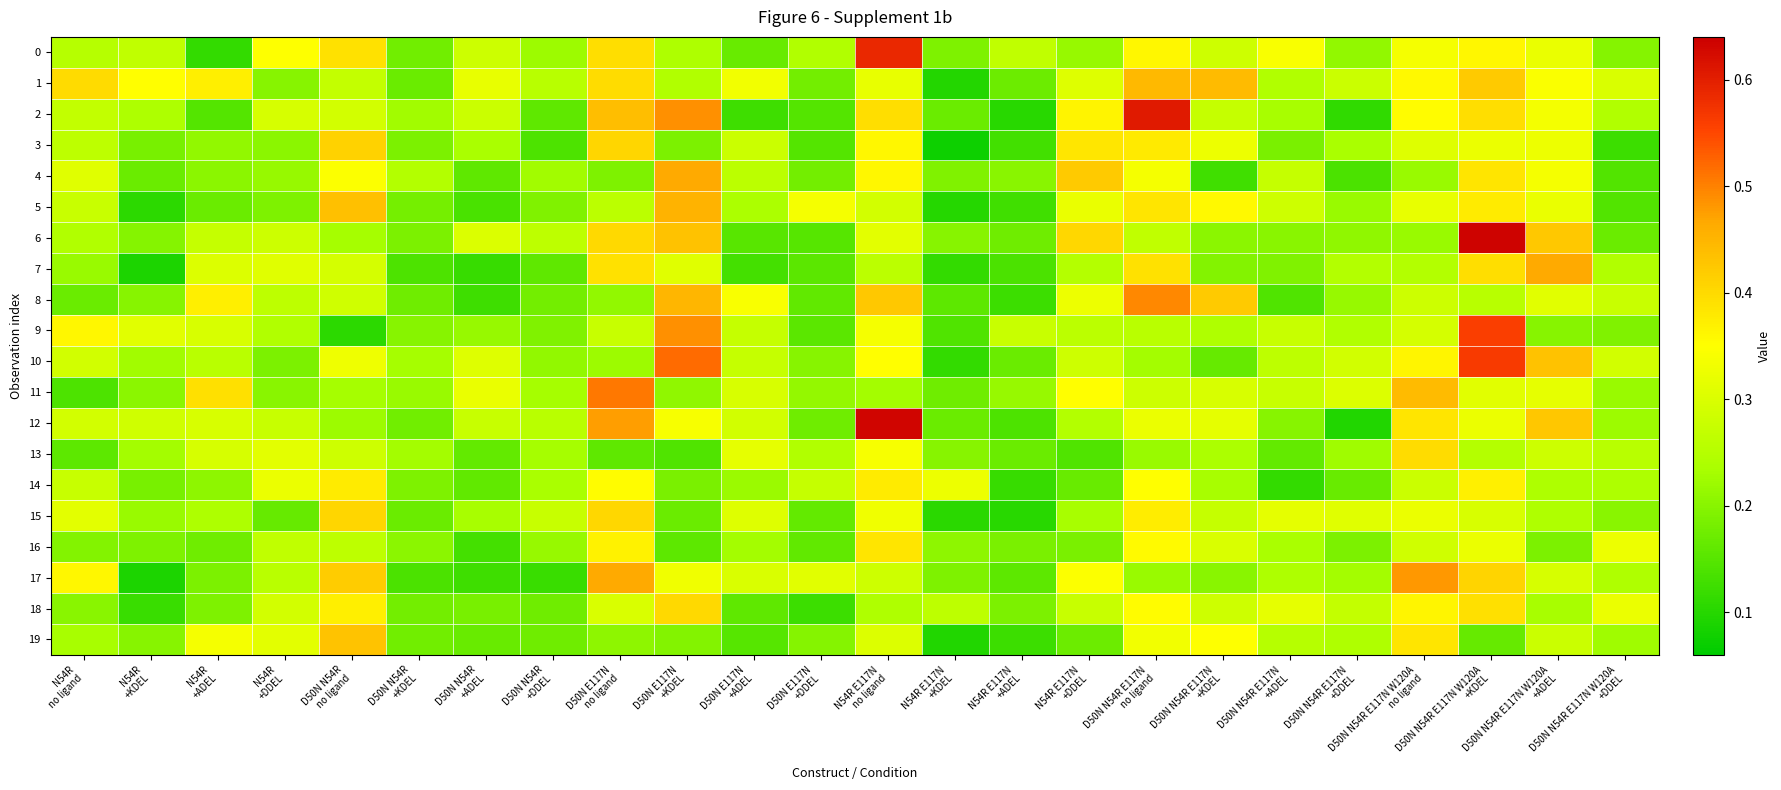

Reading left to right, list all the values displayed in this chart.

0: N54R
no ligand=0.3	N54R
+KDEL=0.3	N54R
+ADEL=0.1	N54R
+DDEL=0.3	D50N N54R
no ligand=0.4	D50N N54R
+KDEL=0.2	D50N N54R
+ADEL=0.3	D50N N54R
+DDEL=0.2	D50N E117N
no ligand=0.4	D50N E117N
+KDEL=0.2	D50N E117N
+ADEL=0.2	D50N E117N
+DDEL=0.2	N54R E117N
no ligand=0.6	N54R E117N
+KDEL=0.2	N54R E117N
+ADEL=0.3	N54R E117N
+DDEL=0.2	D50N N54R E117N
no ligand=0.4	D50N N54R E117N
+KDEL=0.3	D50N N54R E117N
+ADEL=0.3	D50N N54R E117N
+DDEL=0.2	D50N N54R E117N W120A
no ligand=0.3	D50N N54R E117N W120A
+KDEL=0.4	D50N N54R E117N W120A
+ADEL=0.3	D50N N54R E117N W120A
+DDEL=0.2
1: N54R
no ligand=0.4	N54R
+KDEL=0.4	N54R
+ADEL=0.4	N54R
+DDEL=0.2	D50N N54R
no ligand=0.3	D50N N54R
+KDEL=0.2	D50N N54R
+ADEL=0.3	D50N N54R
+DDEL=0.3	D50N E117N
no ligand=0.4	D50N E117N
+KDEL=0.2	D50N E117N
+ADEL=0.3	D50N E117N
+DDEL=0.2	N54R E117N
no ligand=0.3	N54R E117N
+KDEL=0.1	N54R E117N
+ADEL=0.2	N54R E117N
+DDEL=0.3	D50N N54R E117N
no ligand=0.4	D50N N54R E117N
+KDEL=0.4	D50N N54R E117N
+ADEL=0.2	D50N N54R E117N
+DDEL=0.3	D50N N54R E117N W120A
no ligand=0.4	D50N N54R E117N W120A
+KDEL=0.4	D50N N54R E117N W120A
+ADEL=0.3	D50N N54R E117N W120A
+DDEL=0.3
2: N54R
no ligand=0.3	N54R
+KDEL=0.2	N54R
+ADEL=0.1	N54R
+DDEL=0.3	D50N N54R
no ligand=0.3	D50N N54R
+KDEL=0.2	D50N N54R
+ADEL=0.3	D50N N54R
+DDEL=0.2	D50N E117N
no ligand=0.4	D50N E117N
+KDEL=0.5	D50N E117N
+ADEL=0.1	D50N E117N
+DDEL=0.1	N54R E117N
no ligand=0.4	N54R E117N
+KDEL=0.2	N54R E117N
+ADEL=0.1	N54R E117N
+DDEL=0.4	D50N N54R E117N
no ligand=0.6	D50N N54R E117N
+KDEL=0.3	D50N N54R E117N
+ADEL=0.2	D50N N54R E117N
+DDEL=0.1	D50N N54R E117N W120A
no ligand=0.4	D50N N54R E117N W120A
+KDEL=0.4	D50N N54R E117N W120A
+ADEL=0.3	D50N N54R E117N W120A
+DDEL=0.2
3: N54R
no ligand=0.3	N54R
+KDEL=0.2	N54R
+ADEL=0.2	N54R
+DDEL=0.2	D50N N54R
no ligand=0.4	D50N N54R
+KDEL=0.2	D50N N54R
+ADEL=0.2	D50N N54R
+DDEL=0.1	D50N E117N
no ligand=0.4	D50N E117N
+KDEL=0.2	D50N E117N
+ADEL=0.3	D50N E117N
+DDEL=0.1	N54R E117N
no ligand=0.4	N54R E117N
+KDEL=0.1	N54R E117N
+ADEL=0.1	N54R E117N
+DDEL=0.4	D50N N54R E117N
no ligand=0.4	D50N N54R E117N
+KDEL=0.3	D50N N54R E117N
+ADEL=0.2	D50N N54R E117N
+DDEL=0.2	D50N N54R E117N W120A
no ligand=0.3	D50N N54R E117N W120A
+KDEL=0.3	D50N N54R E117N W120A
+ADEL=0.3	D50N N54R E117N W120A
+DDEL=0.1
4: N54R
no ligand=0.3	N54R
+KDEL=0.2	N54R
+ADEL=0.2	N54R
+DDEL=0.2	D50N N54R
no ligand=0.3	D50N N54R
+KDEL=0.2	D50N N54R
+ADEL=0.2	D50N N54R
+DDEL=0.2	D50N E117N
no ligand=0.2	D50N E117N
+KDEL=0.5	D50N E117N
+ADEL=0.3	D50N E117N
+DDEL=0.2	N54R E117N
no ligand=0.4	N54R E117N
+KDEL=0.2	N54R E117N
+ADEL=0.2	N54R E117N
+DDEL=0.4	D50N N54R E117N
no ligand=0.3	D50N N54R E117N
+KDEL=0.1	D50N N54R E117N
+ADEL=0.3	D50N N54R E117N
+DDEL=0.1	D50N N54R E117N W120A
no ligand=0.2	D50N N54R E117N W120A
+KDEL=0.4	D50N N54R E117N W120A
+ADEL=0.3	D50N N54R E117N W120A
+DDEL=0.1
5: N54R
no ligand=0.3	N54R
+KDEL=0.1	N54R
+ADEL=0.2	N54R
+DDEL=0.2	D50N N54R
no ligand=0.4	D50N N54R
+KDEL=0.2	D50N N54R
+ADEL=0.1	D50N N54R
+DDEL=0.2	D50N E117N
no ligand=0.3	D50N E117N
+KDEL=0.5	D50N E117N
+ADEL=0.2	D50N E117N
+DDEL=0.3	N54R E117N
no ligand=0.3	N54R E117N
+KDEL=0.1	N54R E117N
+ADEL=0.1	N54R E117N
+DDEL=0.3	D50N N54R E117N
no ligand=0.4	D50N N54R E117N
+KDEL=0.4	D50N N54R E117N
+ADEL=0.3	D50N N54R E117N
+DDEL=0.2	D50N N54R E117N W120A
no ligand=0.3	D50N N54R E117N W120A
+KDEL=0.4	D50N N54R E117N W120A
+ADEL=0.3	D50N N54R E117N W120A
+DDEL=0.1
6: N54R
no ligand=0.2	N54R
+KDEL=0.2	N54R
+ADEL=0.3	N54R
+DDEL=0.3	D50N N54R
no ligand=0.2	D50N N54R
+KDEL=0.2	D50N N54R
+ADEL=0.3	D50N N54R
+DDEL=0.3	D50N E117N
no ligand=0.4	D50N E117N
+KDEL=0.4	D50N E117N
+ADEL=0.2	D50N E117N
+DDEL=0.1	N54R E117N
no ligand=0.3	N54R E117N
+KDEL=0.2	N54R E117N
+ADEL=0.2	N54R E117N
+DDEL=0.4	D50N N54R E117N
no ligand=0.3	D50N N54R E117N
+KDEL=0.2	D50N N54R E117N
+ADEL=0.2	D50N N54R E117N
+DDEL=0.2	D50N N54R E117N W120A
no ligand=0.2	D50N N54R E117N W120A
+KDEL=0.6	D50N N54R E117N W120A
+ADEL=0.4	D50N N54R E117N W120A
+DDEL=0.2
7: N54R
no ligand=0.2	N54R
+KDEL=0.1	N54R
+ADEL=0.3	N54R
+DDEL=0.3	D50N N54R
no ligand=0.3	D50N N54R
+KDEL=0.1	D50N N54R
+ADEL=0.1	D50N N54R
+DDEL=0.2	D50N E117N
no ligand=0.4	D50N E117N
+KDEL=0.3	D50N E117N
+ADEL=0.1	D50N E117N
+DDEL=0.2	N54R E117N
no ligand=0.3	N54R E117N
+KDEL=0.1	N54R E117N
+ADEL=0.1	N54R E117N
+DDEL=0.3	D50N N54R E117N
no ligand=0.4	D50N N54R E117N
+KDEL=0.2	D50N N54R E117N
+ADEL=0.2	D50N N54R E117N
+DDEL=0.2	D50N N54R E117N W120A
no ligand=0.2	D50N N54R E117N W120A
+KDEL=0.4	D50N N54R E117N W120A
+ADEL=0.5	D50N N54R E117N W120A
+DDEL=0.2
8: N54R
no ligand=0.2	N54R
+KDEL=0.2	N54R
+ADEL=0.4	N54R
+DDEL=0.3	D50N N54R
no ligand=0.3	D50N N54R
+KDEL=0.2	D50N N54R
+ADEL=0.1	D50N N54R
+DDEL=0.2	D50N E117N
no ligand=0.2	D50N E117N
+KDEL=0.4	D50N E117N
+ADEL=0.3	D50N E117N
+DDEL=0.2	N54R E117N
no ligand=0.4	N54R E117N
+KDEL=0.2	N54R E117N
+ADEL=0.1	N54R E117N
+DDEL=0.3	D50N N54R E117N
no ligand=0.5	D50N N54R E117N
+KDEL=0.4	D50N N54R E117N
+ADEL=0.1	D50N N54R E117N
+DDEL=0.2	D50N N54R E117N W120A
no ligand=0.3	D50N N54R E117N W120A
+KDEL=0.3	D50N N54R E117N W120A
+ADEL=0.3	D50N N54R E117N W120A
+DDEL=0.3
9: N54R
no ligand=0.4	N54R
+KDEL=0.3	N54R
+ADEL=0.3	N54R
+DDEL=0.2	D50N N54R
no ligand=0.1	D50N N54R
+KDEL=0.2	D50N N54R
+ADEL=0.2	D50N N54R
+DDEL=0.2	D50N E117N
no ligand=0.3	D50N E117N
+KDEL=0.5	D50N E117N
+ADEL=0.3	D50N E117N
+DDEL=0.2	N54R E117N
no ligand=0.3	N54R E117N
+KDEL=0.1	N54R E117N
+ADEL=0.3	N54R E117N
+DDEL=0.3	D50N N54R E117N
no ligand=0.3	D50N N54R E117N
+KDEL=0.2	D50N N54R E117N
+ADEL=0.3	D50N N54R E117N
+DDEL=0.2	D50N N54R E117N W120A
no ligand=0.3	D50N N54R E117N W120A
+KDEL=0.6	D50N N54R E117N W120A
+ADEL=0.2	D50N N54R E117N W120A
+DDEL=0.2
10: N54R
no ligand=0.3	N54R
+KDEL=0.2	N54R
+ADEL=0.3	N54R
+DDEL=0.2	D50N N54R
no ligand=0.3	D50N N54R
+KDEL=0.2	D50N N54R
+ADEL=0.3	D50N N54R
+DDEL=0.2	D50N E117N
no ligand=0.2	D50N E117N
+KDEL=0.5	D50N E117N
+ADEL=0.3	D50N E117N
+DDEL=0.2	N54R E117N
no ligand=0.4	N54R E117N
+KDEL=0.1	N54R E117N
+ADEL=0.2	N54R E117N
+DDEL=0.3	D50N N54R E117N
no ligand=0.2	D50N N54R E117N
+KDEL=0.2	D50N N54R E117N
+ADEL=0.3	D50N N54R E117N
+DDEL=0.3	D50N N54R E117N W120A
no ligand=0.4	D50N N54R E117N W120A
+KDEL=0.6	D50N N54R E117N W120A
+ADEL=0.4	D50N N54R E117N W120A
+DDEL=0.3
11: N54R
no ligand=0.1	N54R
+KDEL=0.2	N54R
+ADEL=0.4	N54R
+DDEL=0.2	D50N N54R
no ligand=0.2	D50N N54R
+KDEL=0.2	D50N N54R
+ADEL=0.3	D50N N54R
+DDEL=0.2	D50N E117N
no ligand=0.5	D50N E117N
+KDEL=0.2	D50N E117N
+ADEL=0.3	D50N E117N
+DDEL=0.2	N54R E117N
no ligand=0.2	N54R E117N
+KDEL=0.2	N54R E117N
+ADEL=0.2	N54R E117N
+DDEL=0.4	D50N N54R E117N
no ligand=0.3	D50N N54R E117N
+KDEL=0.3	D50N N54R E117N
+ADEL=0.3	D50N N54R E117N
+DDEL=0.3	D50N N54R E117N W120A
no ligand=0.4	D50N N54R E117N W120A
+KDEL=0.3	D50N N54R E117N W120A
+ADEL=0.3	D50N N54R E117N W120A
+DDEL=0.2
12: N54R
no ligand=0.3	N54R
+KDEL=0.3	N54R
+ADEL=0.3	N54R
+DDEL=0.3	D50N N54R
no ligand=0.2	D50N N54R
+KDEL=0.2	D50N N54R
+ADEL=0.3	D50N N54R
+DDEL=0.3	D50N E117N
no ligand=0.5	D50N E117N
+KDEL=0.3	D50N E117N
+ADEL=0.3	D50N E117N
+DDEL=0.2	N54R E117N
no ligand=0.6	N54R E117N
+KDEL=0.2	N54R E117N
+ADEL=0.1	N54R E117N
+DDEL=0.2	D50N N54R E117N
no ligand=0.3	D50N N54R E117N
+KDEL=0.3	D50N N54R E117N
+ADEL=0.2	D50N N54R E117N
+DDEL=0.1	D50N N54R E117N W120A
no ligand=0.4	D50N N54R E117N W120A
+KDEL=0.3	D50N N54R E117N W120A
+ADEL=0.4	D50N N54R E117N W120A
+DDEL=0.2
13: N54R
no ligand=0.2	N54R
+KDEL=0.2	N54R
+ADEL=0.3	N54R
+DDEL=0.3	D50N N54R
no ligand=0.3	D50N N54R
+KDEL=0.2	D50N N54R
+ADEL=0.2	D50N N54R
+DDEL=0.2	D50N E117N
no ligand=0.2	D50N E117N
+KDEL=0.1	D50N E117N
+ADEL=0.3	D50N E117N
+DDEL=0.2	N54R E117N
no ligand=0.3	N54R E117N
+KDEL=0.2	N54R E117N
+ADEL=0.2	N54R E117N
+DDEL=0.1	D50N N54R E117N
no ligand=0.2	D50N N54R E117N
+KDEL=0.2	D50N N54R E117N
+ADEL=0.2	D50N N54R E117N
+DDEL=0.2	D50N N54R E117N W120A
no ligand=0.4	D50N N54R E117N W120A
+KDEL=0.2	D50N N54R E117N W120A
+ADEL=0.3	D50N N54R E117N W120A
+DDEL=0.3
14: N54R
no ligand=0.3	N54R
+KDEL=0.2	N54R
+ADEL=0.2	N54R
+DDEL=0.3	D50N N54R
no ligand=0.4	D50N N54R
+KDEL=0.2	D50N N54R
+ADEL=0.2	D50N N54R
+DDEL=0.2	D50N E117N
no ligand=0.4	D50N E117N
+KDEL=0.2	D50N E117N
+ADEL=0.2	D50N E117N
+DDEL=0.3	N54R E117N
no ligand=0.4	N54R E117N
+KDEL=0.3	N54R E117N
+ADEL=0.1	N54R E117N
+DDEL=0.2	D50N N54R E117N
no ligand=0.4	D50N N54R E117N
+KDEL=0.2	D50N N54R E117N
+ADEL=0.1	D50N N54R E117N
+DDEL=0.2	D50N N54R E117N W120A
no ligand=0.3	D50N N54R E117N W120A
+KDEL=0.4	D50N N54R E117N W120A
+ADEL=0.2	D50N N54R E117N W120A
+DDEL=0.2
15: N54R
no ligand=0.3	N54R
+KDEL=0.2	N54R
+ADEL=0.2	N54R
+DDEL=0.2	D50N N54R
no ligand=0.4	D50N N54R
+KDEL=0.2	D50N N54R
+ADEL=0.2	D50N N54R
+DDEL=0.3	D50N E117N
no ligand=0.4	D50N E117N
+KDEL=0.2	D50N E117N
+ADEL=0.3	D50N E117N
+DDEL=0.2	N54R E117N
no ligand=0.3	N54R E117N
+KDEL=0.1	N54R E117N
+ADEL=0.1	N54R E117N
+DDEL=0.2	D50N N54R E117N
no ligand=0.4	D50N N54R E117N
+KDEL=0.3	D50N N54R E117N
+ADEL=0.3	D50N N54R E117N
+DDEL=0.3	D50N N54R E117N W120A
no ligand=0.3	D50N N54R E117N W120A
+KDEL=0.3	D50N N54R E117N W120A
+ADEL=0.2	D50N N54R E117N W120A
+DDEL=0.2
16: N54R
no ligand=0.2	N54R
+KDEL=0.2	N54R
+ADEL=0.2	N54R
+DDEL=0.3	D50N N54R
no ligand=0.3	D50N N54R
+KDEL=0.2	D50N N54R
+ADEL=0.1	D50N N54R
+DDEL=0.2	D50N E117N
no ligand=0.4	D50N E117N
+KDEL=0.2	D50N E117N
+ADEL=0.2	D50N E117N
+DDEL=0.2	N54R E117N
no ligand=0.4	N54R E117N
+KDEL=0.2	N54R E117N
+ADEL=0.2	N54R E117N
+DDEL=0.2	D50N N54R E117N
no ligand=0.4	D50N N54R E117N
+KDEL=0.3	D50N N54R E117N
+ADEL=0.2	D50N N54R E117N
+DDEL=0.2	D50N N54R E117N W120A
no ligand=0.3	D50N N54R E117N W120A
+KDEL=0.3	D50N N54R E117N W120A
+ADEL=0.2	D50N N54R E117N W120A
+DDEL=0.3
17: N54R
no ligand=0.4	N54R
+KDEL=0.1	N54R
+ADEL=0.2	N54R
+DDEL=0.3	D50N N54R
no ligand=0.4	D50N N54R
+KDEL=0.1	D50N N54R
+ADEL=0.1	D50N N54R
+DDEL=0.1	D50N E117N
no ligand=0.5	D50N E117N
+KDEL=0.3	D50N E117N
+ADEL=0.3	D50N E117N
+DDEL=0.3	N54R E117N
no ligand=0.3	N54R E117N
+KDEL=0.2	N54R E117N
+ADEL=0.2	N54R E117N
+DDEL=0.3	D50N N54R E117N
no ligand=0.2	D50N N54R E117N
+KDEL=0.2	D50N N54R E117N
+ADEL=0.2	D50N N54R E117N
+DDEL=0.2	D50N N54R E117N W120A
no ligand=0.5	D50N N54R E117N W120A
+KDEL=0.4	D50N N54R E117N W120A
+ADEL=0.3	D50N N54R E117N W120A
+DDEL=0.2
18: N54R
no ligand=0.2	N54R
+KDEL=0.1	N54R
+ADEL=0.2	N54R
+DDEL=0.3	D50N N54R
no ligand=0.4	D50N N54R
+KDEL=0.2	D50N N54R
+ADEL=0.2	D50N N54R
+DDEL=0.2	D50N E117N
no ligand=0.3	D50N E117N
+KDEL=0.4	D50N E117N
+ADEL=0.2	D50N E117N
+DDEL=0.1	N54R E117N
no ligand=0.2	N54R E117N
+KDEL=0.3	N54R E117N
+ADEL=0.2	N54R E117N
+DDEL=0.3	D50N N54R E117N
no ligand=0.4	D50N N54R E117N
+KDEL=0.3	D50N N54R E117N
+ADEL=0.3	D50N N54R E117N
+DDEL=0.3	D50N N54R E117N W120A
no ligand=0.4	D50N N54R E117N W120A
+KDEL=0.4	D50N N54R E117N W120A
+ADEL=0.2	D50N N54R E117N W120A
+DDEL=0.3
19: N54R
no ligand=0.2	N54R
+KDEL=0.2	N54R
+ADEL=0.3	N54R
+DDEL=0.3	D50N N54R
no ligand=0.4	D50N N54R
+KDEL=0.2	D50N N54R
+ADEL=0.2	D50N N54R
+DDEL=0.2	D50N E117N
no ligand=0.2	D50N E117N
+KDEL=0.2	D50N E117N
+ADEL=0.1	D50N E117N
+DDEL=0.2	N54R E117N
no ligand=0.3	N54R E117N
+KDEL=0.1	N54R E117N
+ADEL=0.1	N54R E117N
+DDEL=0.2	D50N N54R E117N
no ligand=0.3	D50N N54R E117N
+KDEL=0.3	D50N N54R E117N
+ADEL=0.3	D50N N54R E117N
+DDEL=0.2	D50N N54R E117N W120A
no ligand=0.4	D50N N54R E117N W120A
+KDEL=0.2	D50N N54R E117N W120A
+ADEL=0.3	D50N N54R E117N W120A
+DDEL=0.2